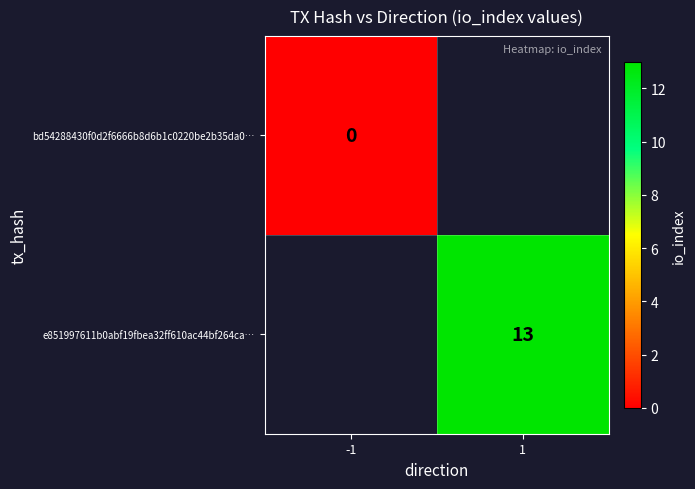

The value of e851997611b0abf19fbea32ff610ac44bf264ca… at 1 is 13. True or false?

True